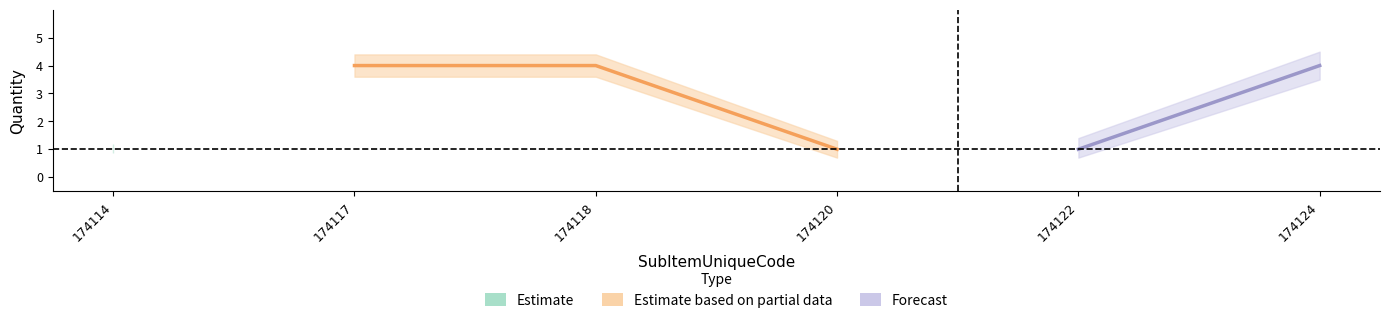

What is the total value across all series at 174124?

4